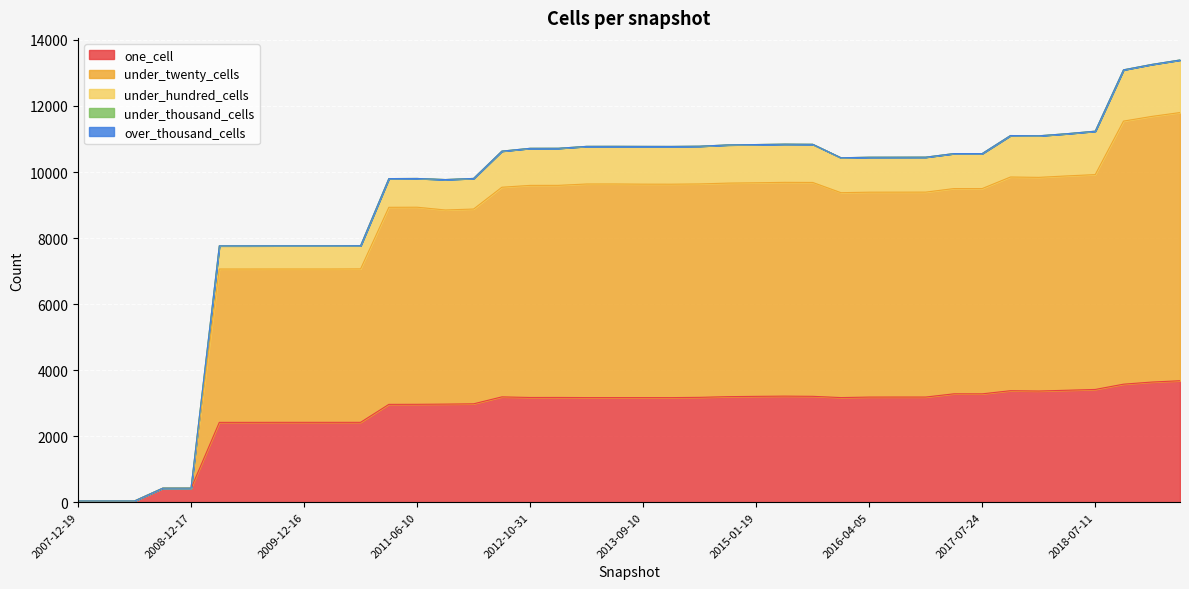

At which category does under_twenty_cells reach its first local peak?

2011-06-10